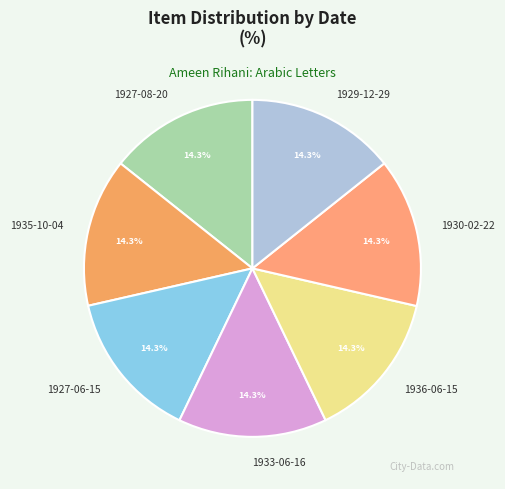

What percentage is NOT represented by 1935-10-04?

85.7%